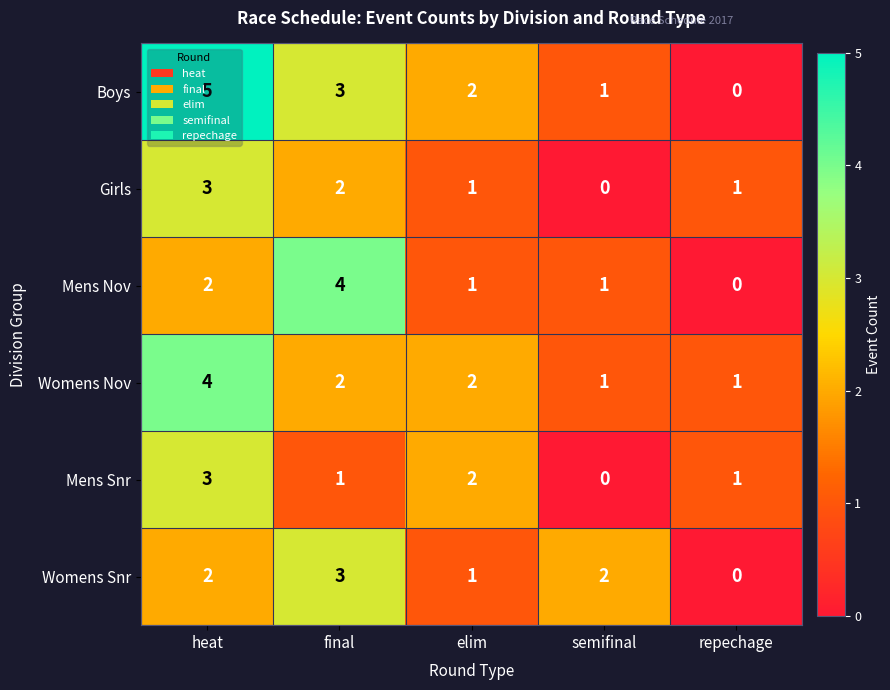

Is the value of Mens Nov at semifinal greater than the value of Womens Snr at semifinal?

No